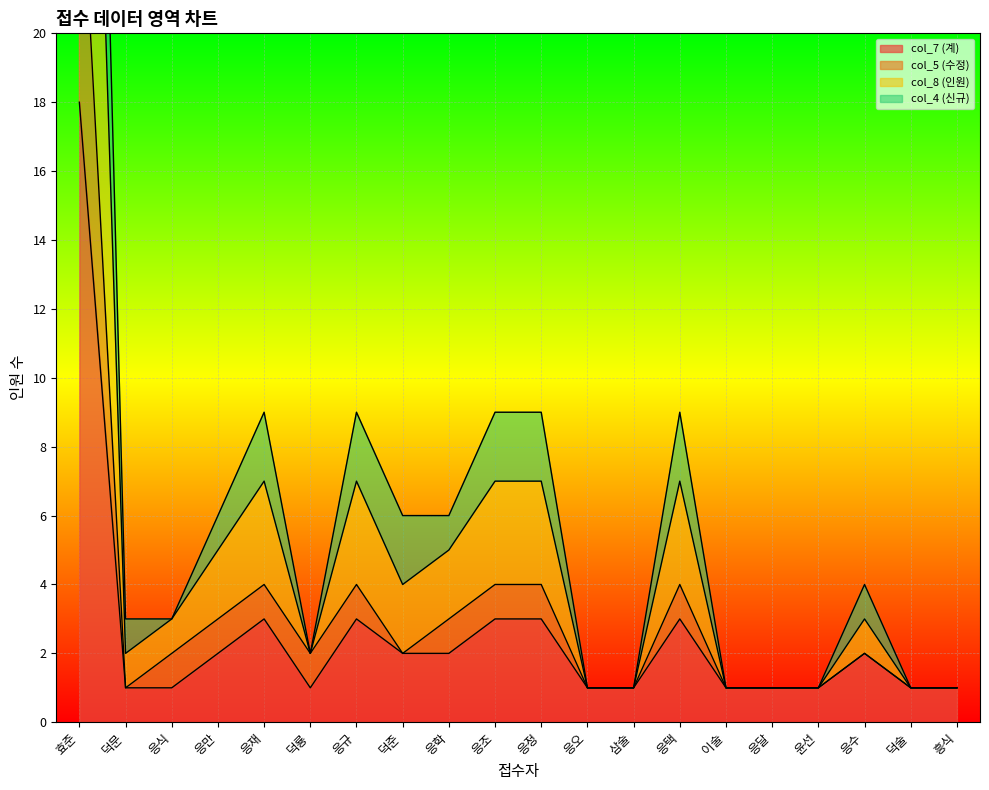

The col_8 (인원) series shows 11 at 응만. True or false?

False